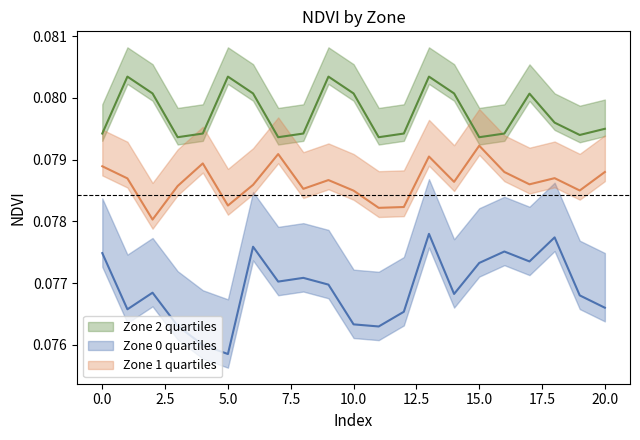

The value of Zone 2 NDVI at 10 is 0.1. True or false?

False